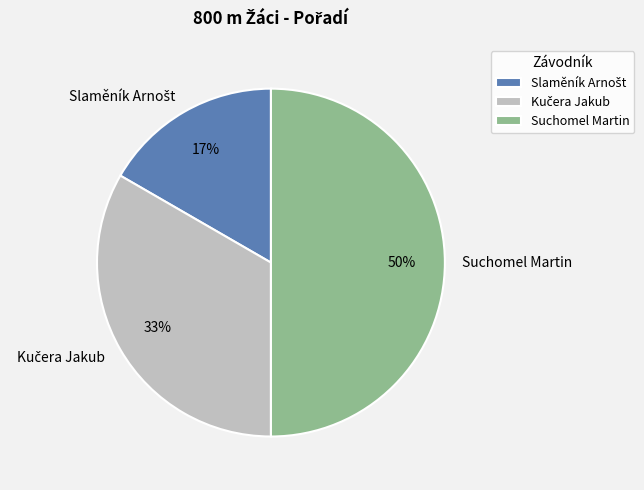

How many segments does this pie chart have?

3